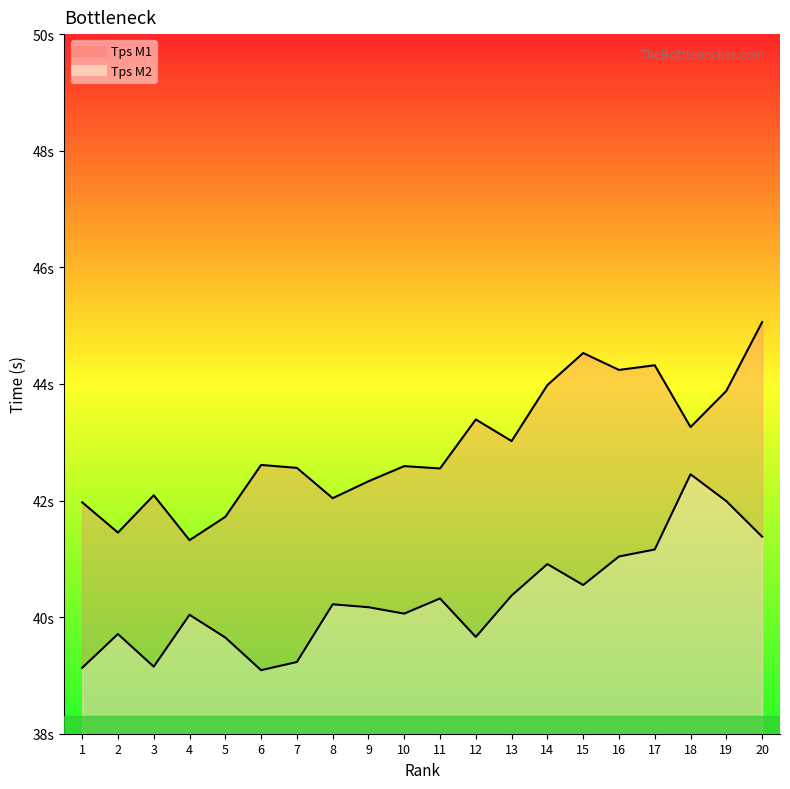

Which series has the largest range (max minus min)?

Tps M1